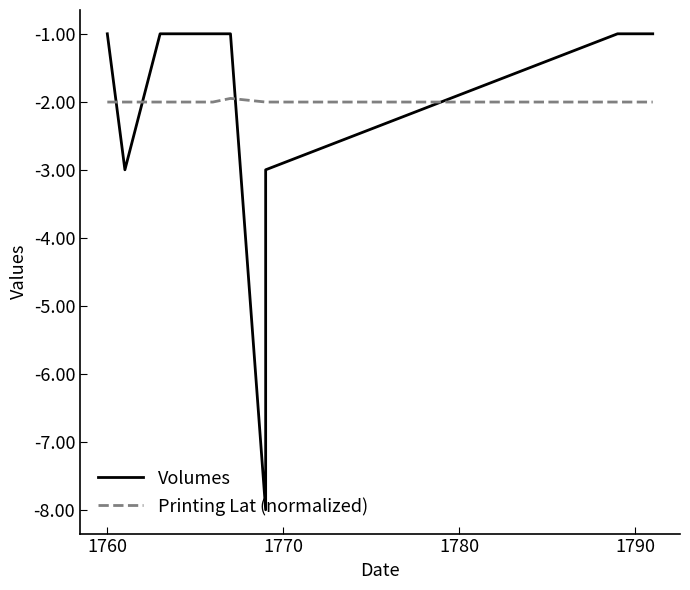

Is the value of Printing Lat (normalized) at 1760 greater than the value of Volumes at 7?

No